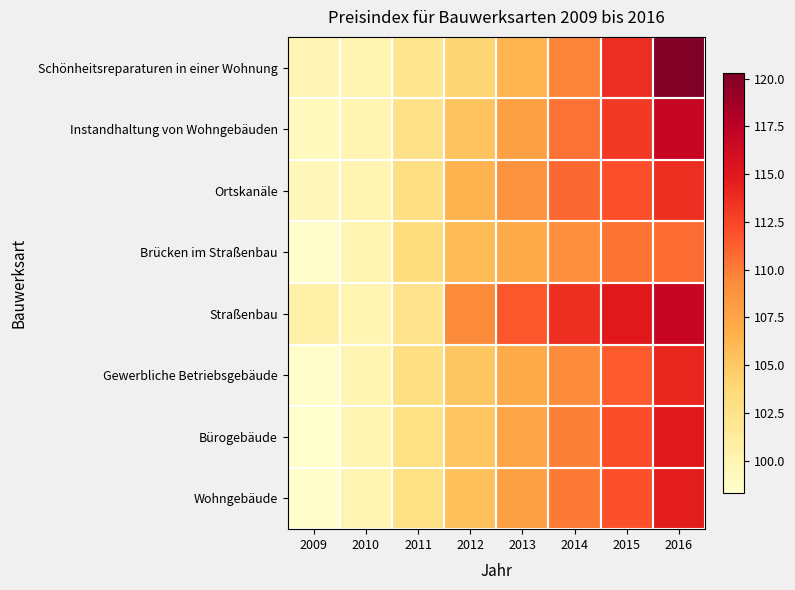

What is the spread (max minus min) of values at 2014?

4.5